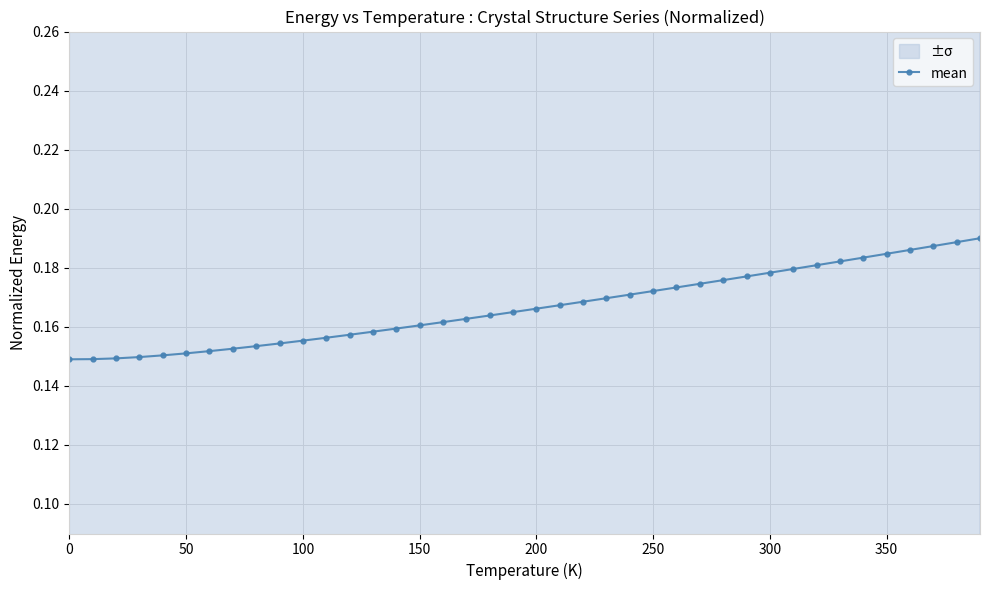

How many mean values are between 0 and 1?

40